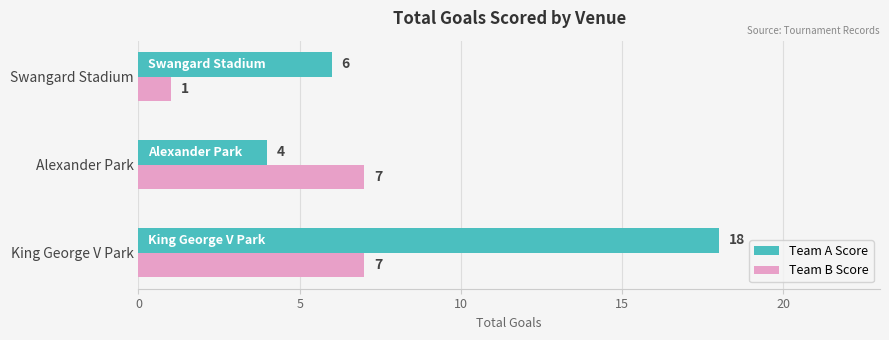

Rank the series by their maximum value, from highest to lowest.

Team A Score, Team B Score